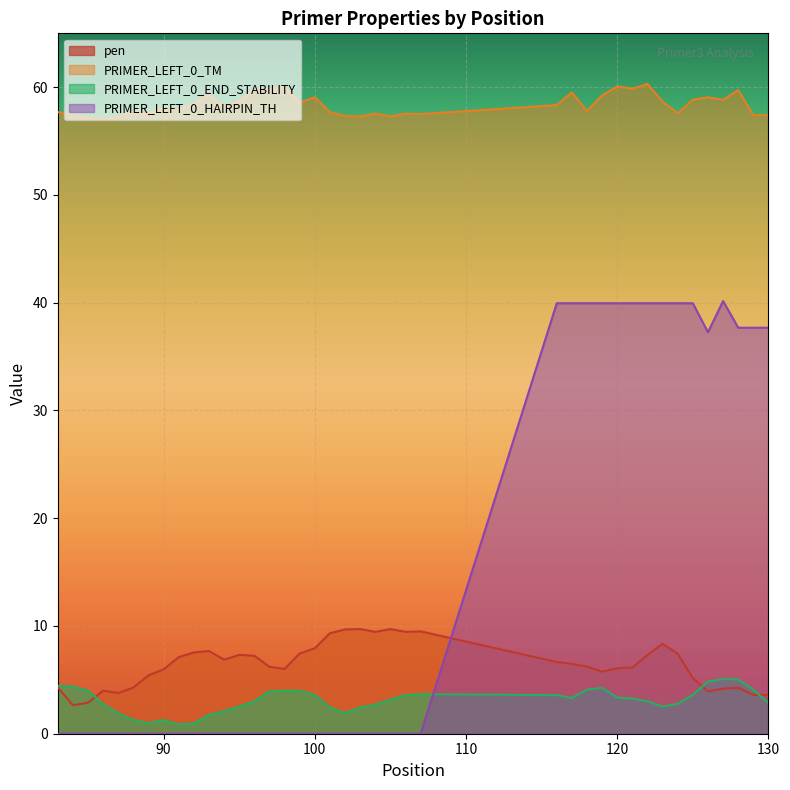

Between 123 and 127, which series saw the biggest shift?

pen